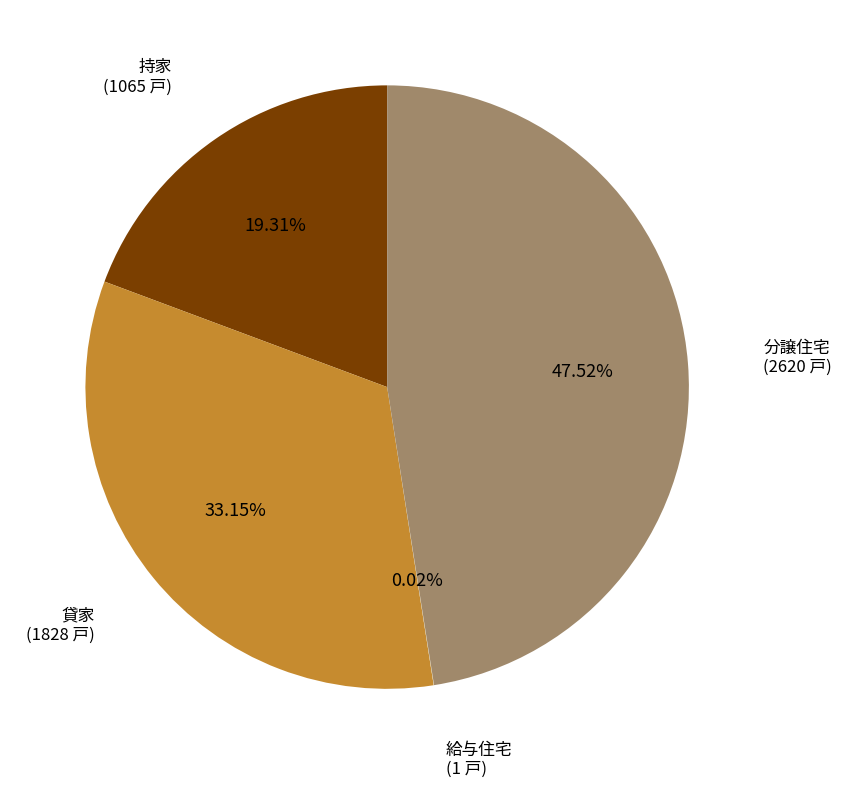

Which slice is the largest?

分譲住宅